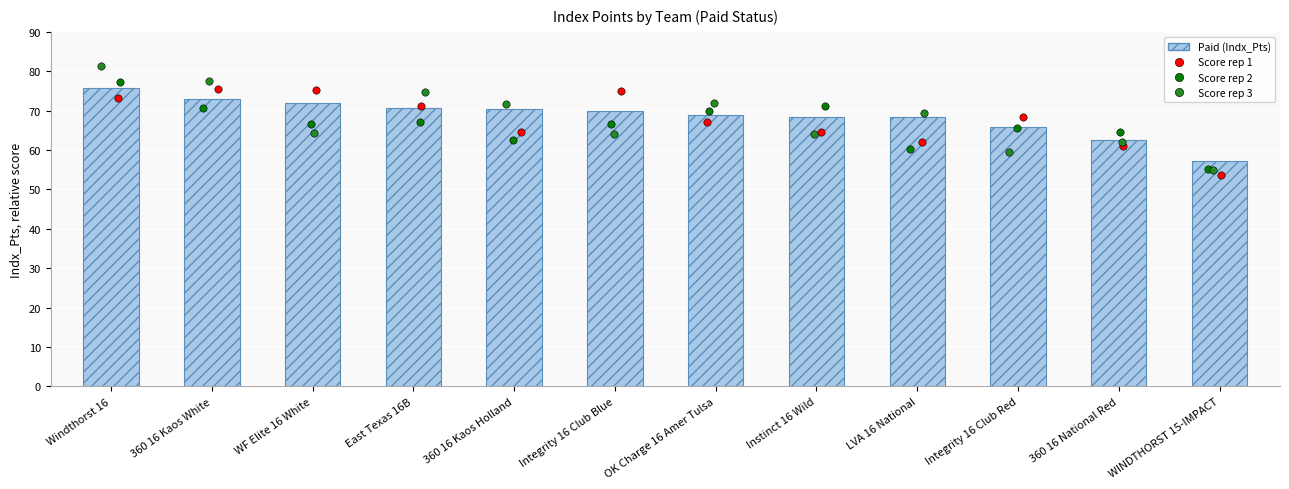

Approximately how many times larger is the value at Integrity 16 Club Red compared to Instinct 16 Wild?

1.0